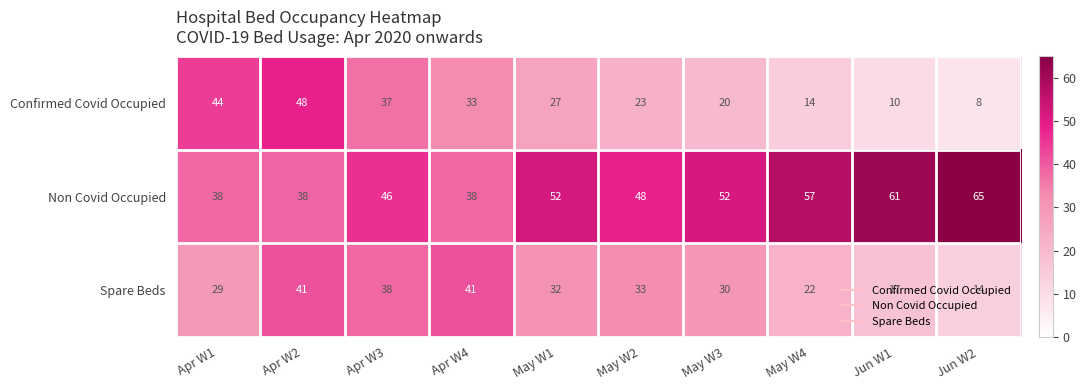

Rank the series by their maximum value, from lowest to highest.

Spare Beds, Confirmed Covid Occupied, Non Covid Occupied